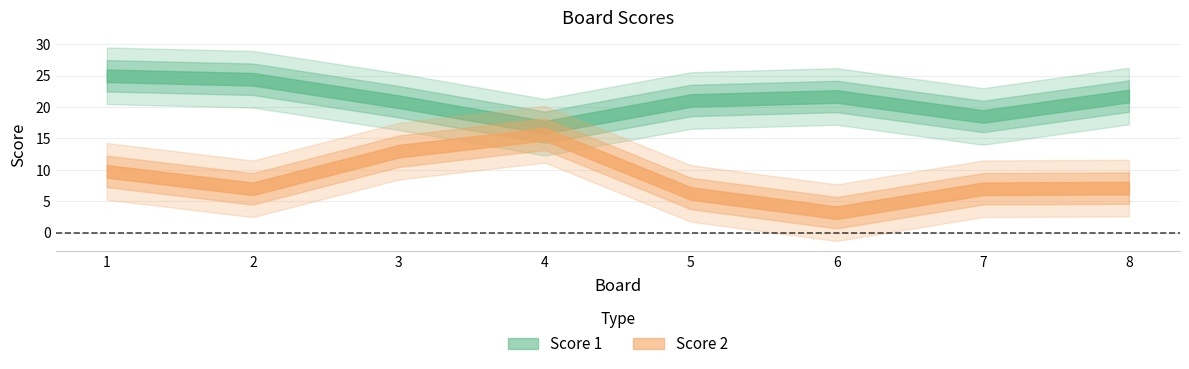

Where is the first local minimum for Score 1?

4